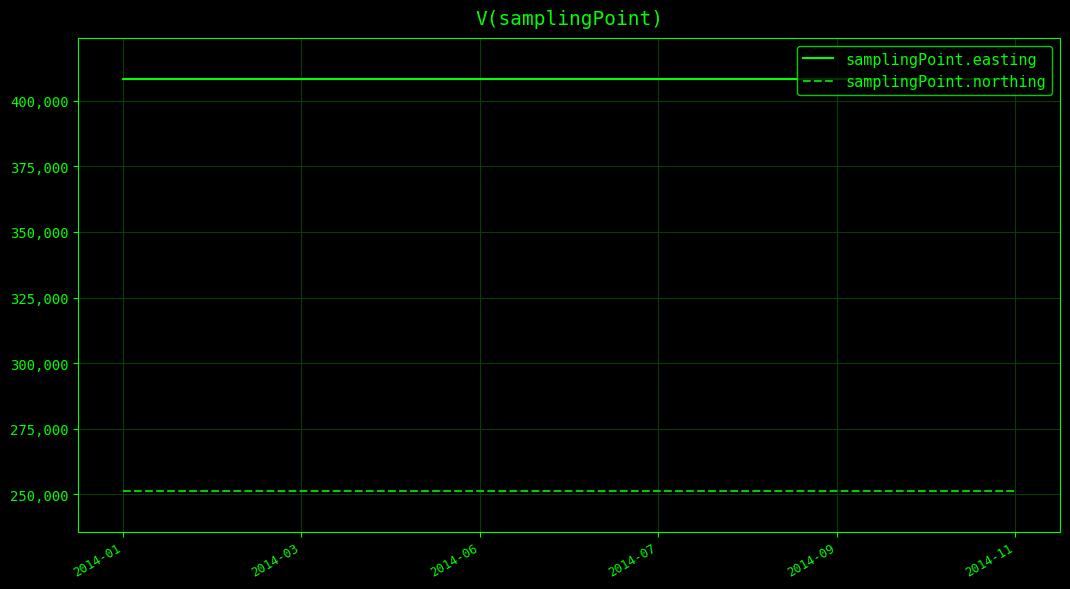

What is the difference between the highest and lowest values at 2014-07?

156900